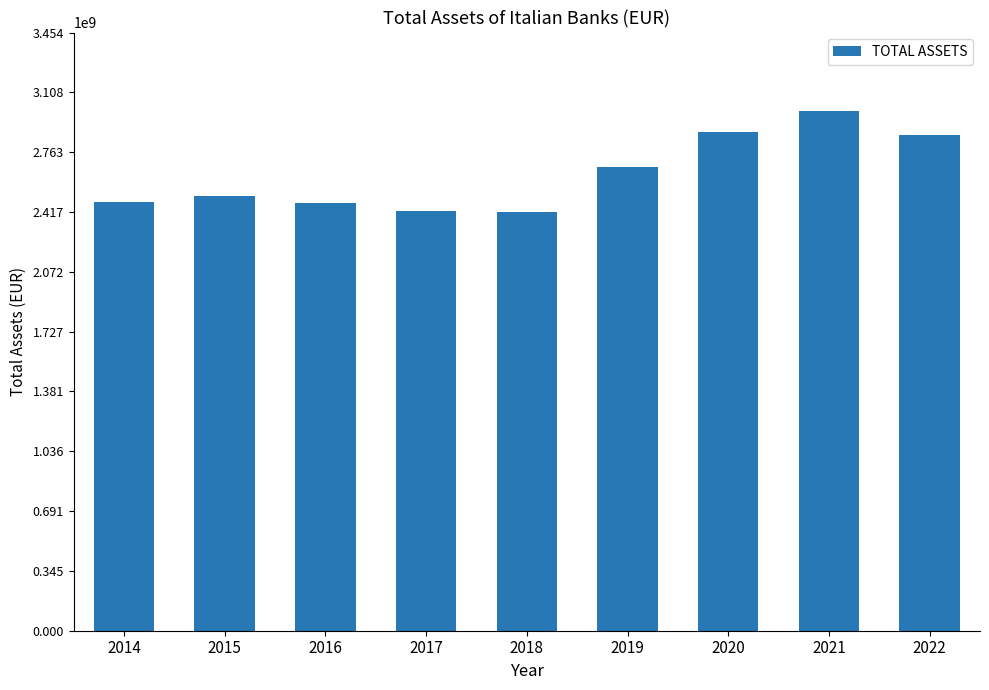

The value at 2022 is 4182478956. True or false?

False